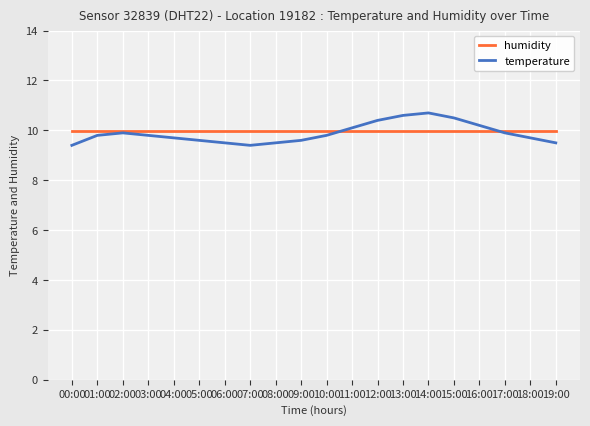

Is it true that humidity equals 10.0 at 11:00?

True